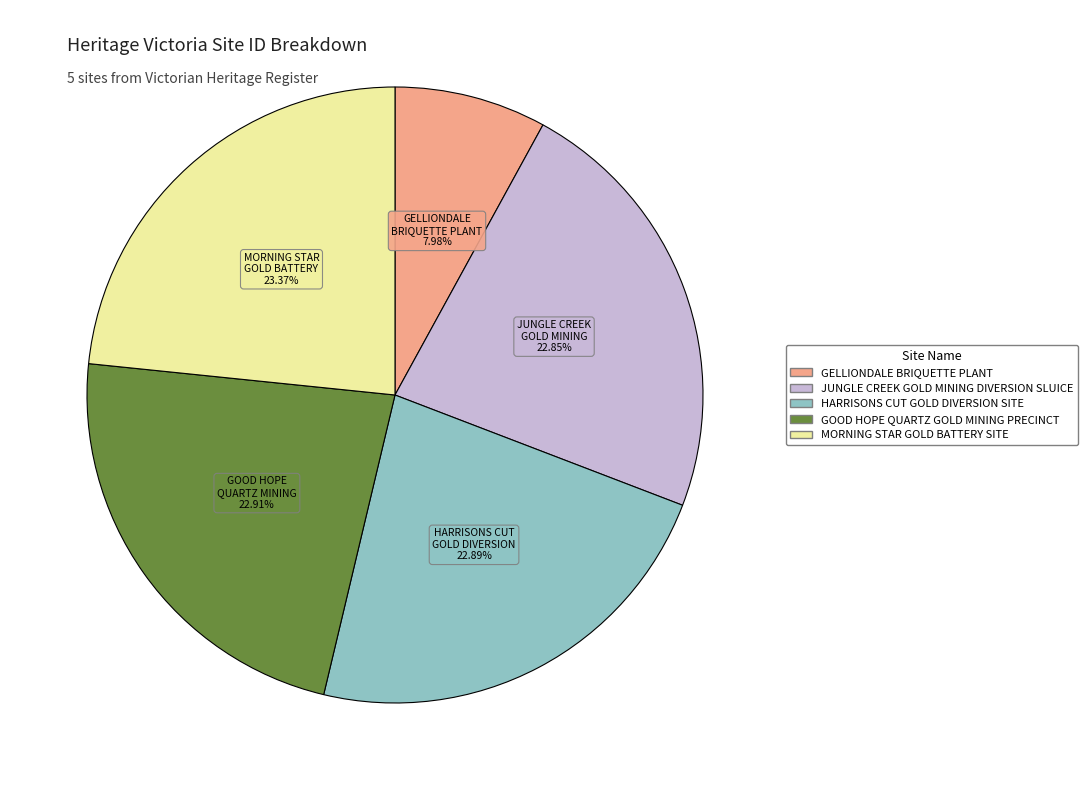

How many segments does this pie chart have?

5